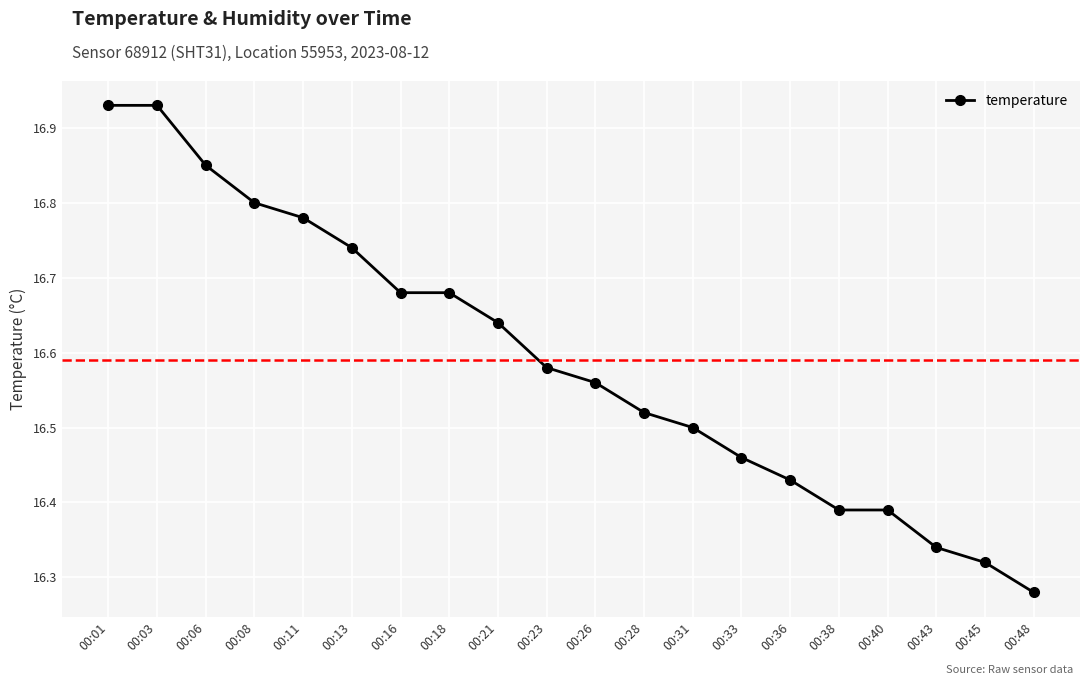

Does the chart have visible grid lines?

Yes